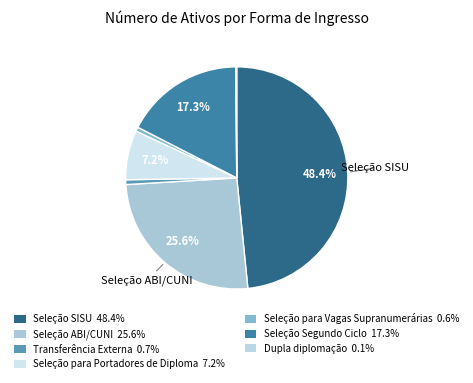

To the nearest percent, what is the difference between the largest and smallest slice percentages?

48%